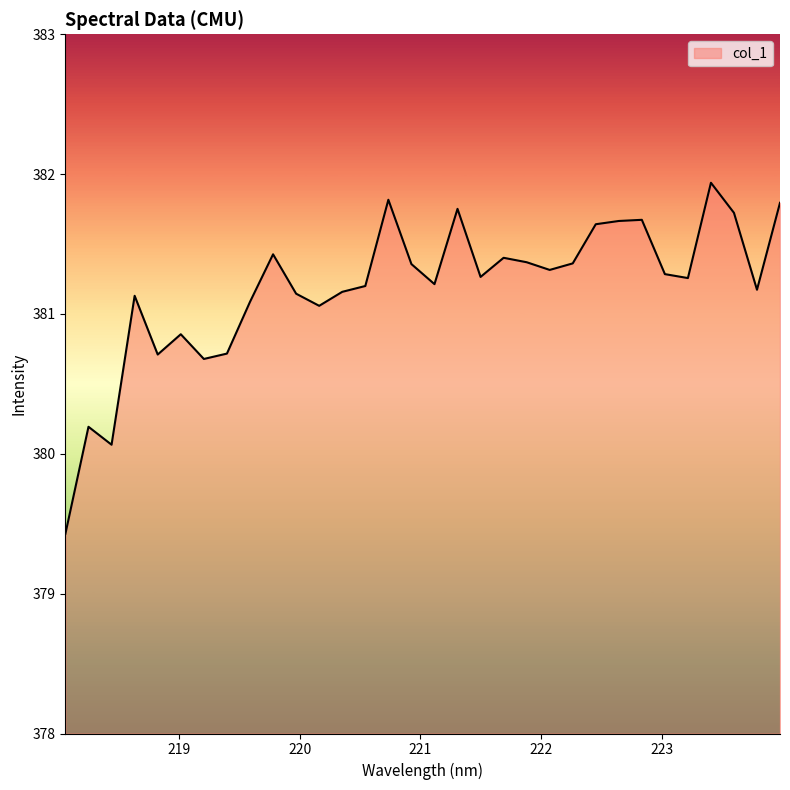

Count the number of values greater than 381.

25